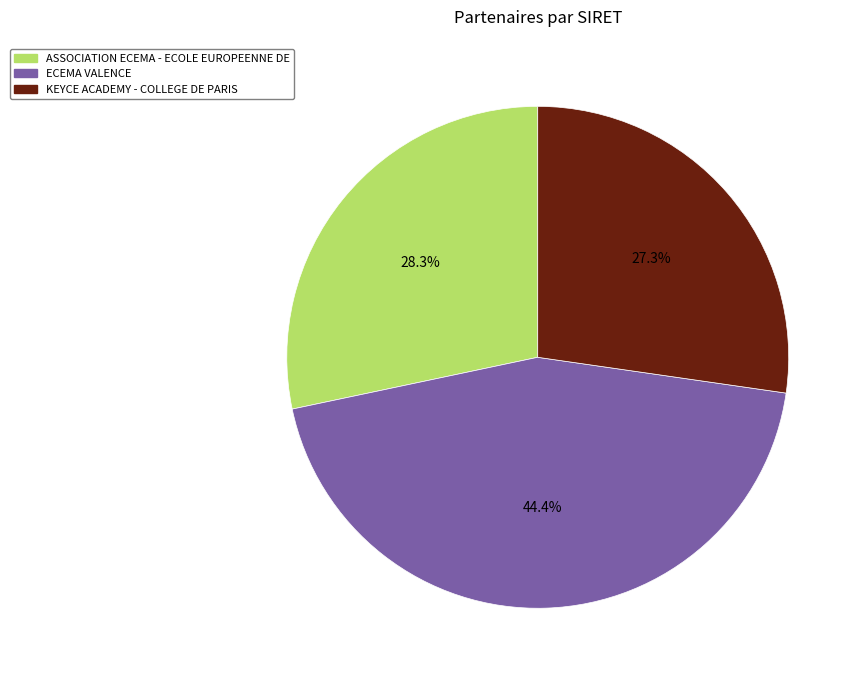

True or false: KEYCE ACADEMY - COLLEGE DE PARIS accounts for 27% of the total.

True